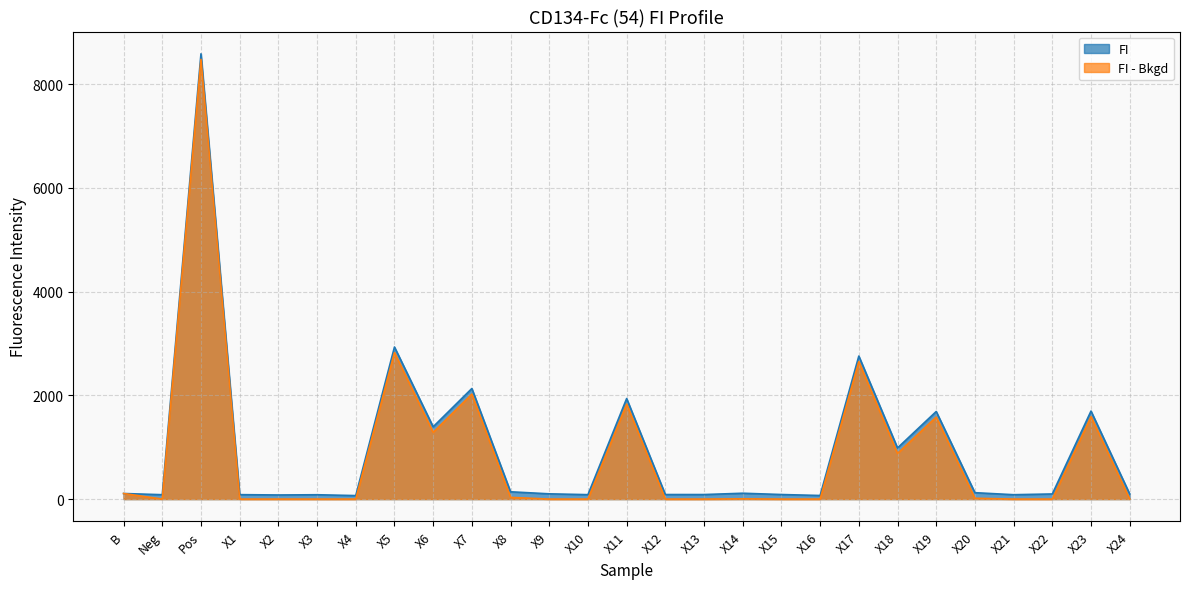

What is the sum of the FI values at Pos and X17?

11343.8